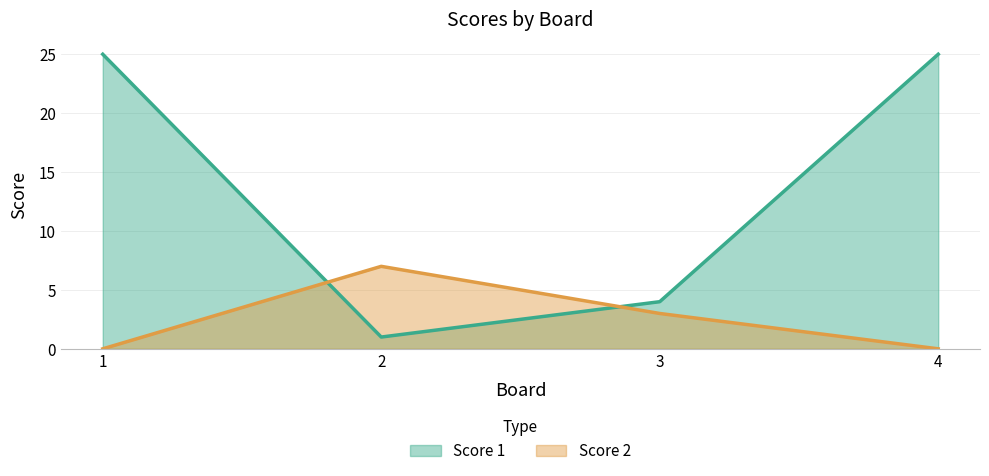

What are all the series names shown in the legend?

Score 1, Score 2